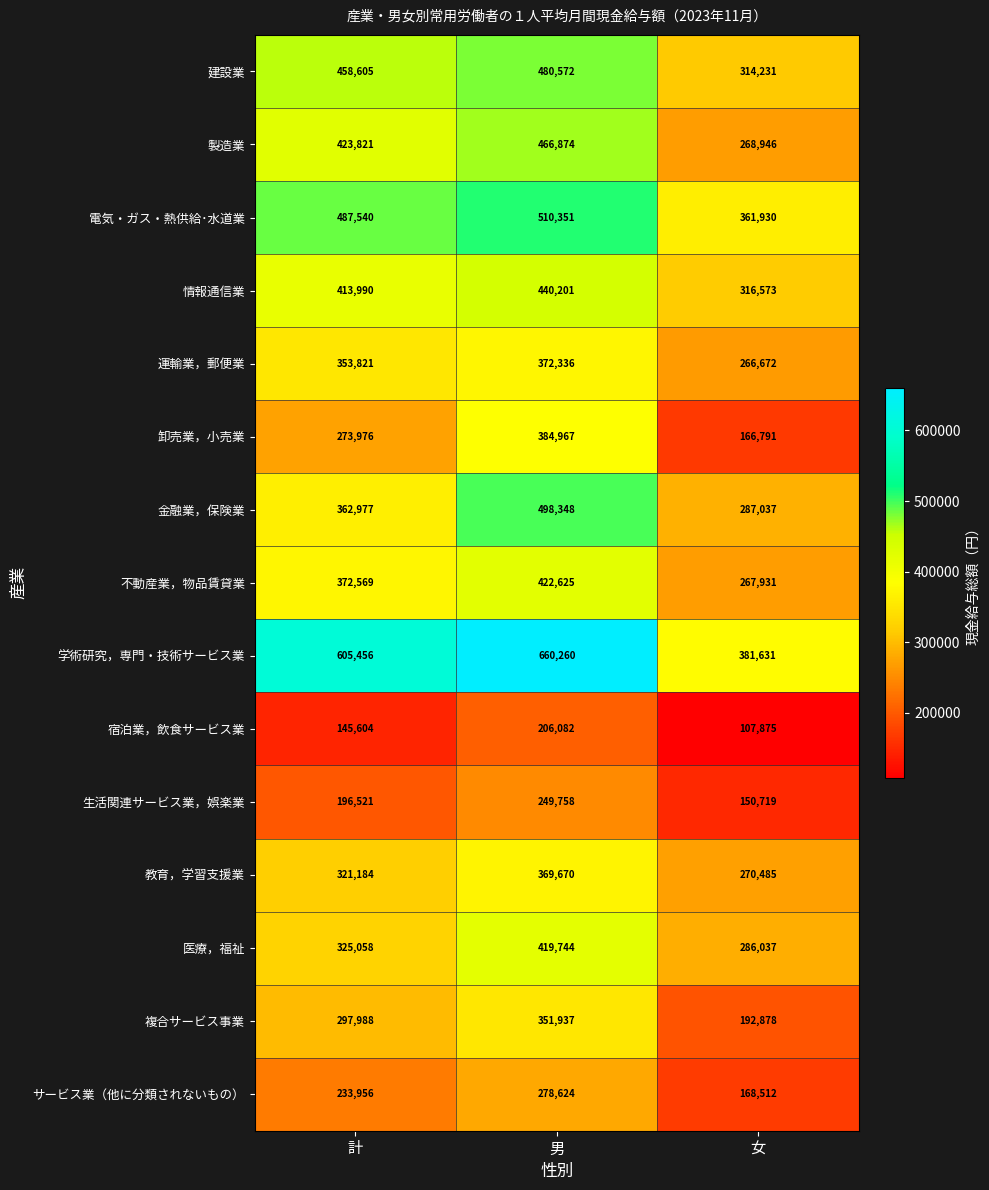

What is the approximate value of 学術研究，専門・技術サービス業 at 女?

381631